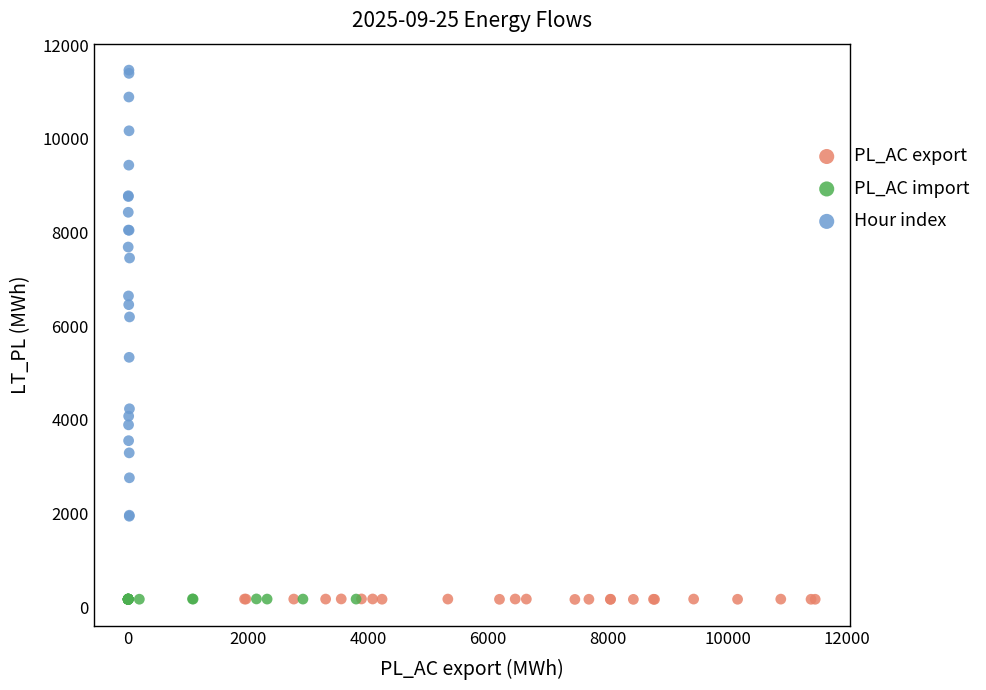

Which series contains the highest Y value?

Hour index